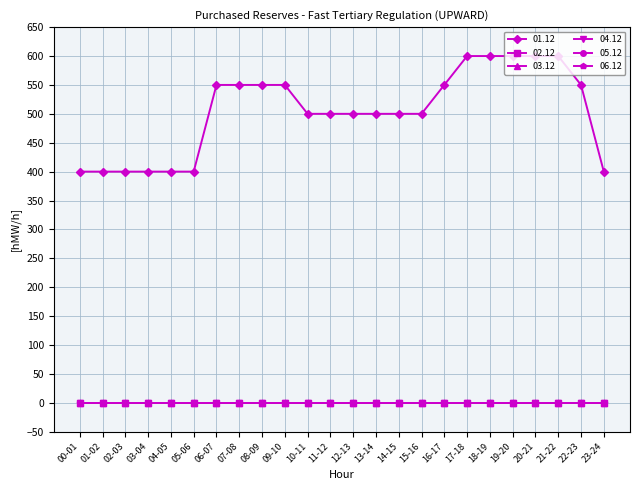

How many lines are shown in the chart?

6